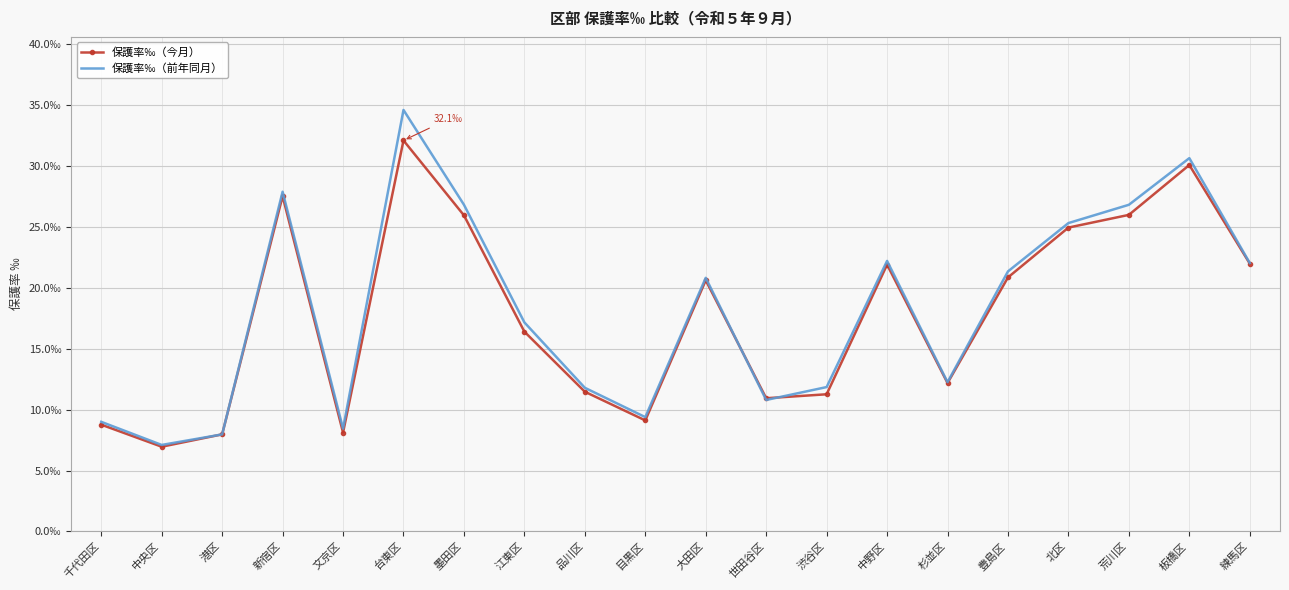

At how many categories does at least one series exceed 11?

14